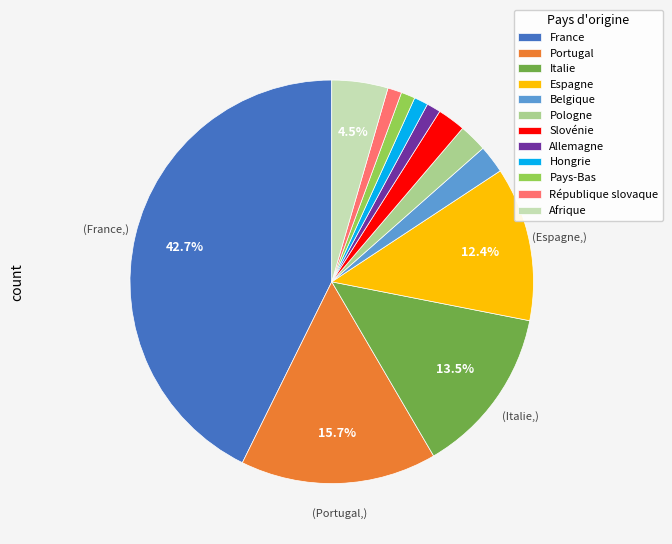

Count the number of slices in the pie.

12